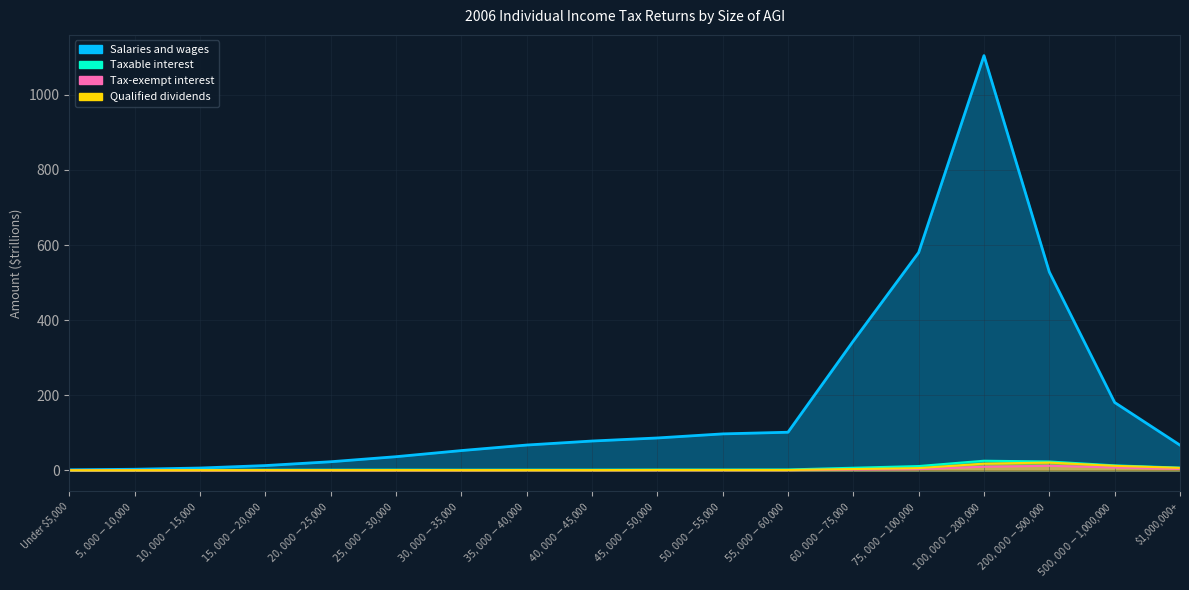

Reading right to left, list all the values displayed in this chart.

Salaries and wages: $1,000,000+=67.0	$500,000-$1,000,000=180.7	$200,000-$500,000=528.1	$100,000-$200,000=1104.4	$75,000-$100,000=580.1	$60,000-$75,000=344.4	$55,000-$60,000=101.4	$50,000-$55,000=97.0	$45,000-$50,000=86.1	$40,000-$45,000=78.0	$35,000-$40,000=67.3	$30,000-$35,000=52.6	$25,000-$30,000=36.3	$20,000-$25,000=22.8	$15,000-$20,000=12.6	$10,000-$15,000=6.1	$5,000-$10,000=2.8	Under $5,000=1.4
Taxable interest: $1,000,000+=7.1	$500,000-$1,000,000=13.1	$200,000-$500,000=23.5	$100,000-$200,000=25.5	$75,000-$100,000=11.3	$60,000-$75,000=6.8	$55,000-$60,000=2.2	$50,000-$55,000=1.9	$45,000-$50,000=1.9	$40,000-$45,000=1.7	$35,000-$40,000=1.6	$30,000-$35,000=1.5	$25,000-$30,000=1.7	$20,000-$25,000=1.6	$15,000-$20,000=1.5	$10,000-$15,000=1.3	$5,000-$10,000=0.6	Under $5,000=0.4
Tax-exempt interest: $1,000,000+=3.7	$500,000-$1,000,000=7.4	$200,000-$500,000=12.0	$100,000-$200,000=9.5	$75,000-$100,000=3.0	$60,000-$75,000=1.9	$55,000-$60,000=0.6	$50,000-$55,000=0.6	$45,000-$50,000=0.6	$40,000-$45,000=0.6	$35,000-$40,000=0.6	$30,000-$35,000=0.4	$25,000-$30,000=0.4	$20,000-$25,000=0.4	$15,000-$20,000=0.2	$10,000-$15,000=0.2	$5,000-$10,000=0.3	Under $5,000=0.0
Qualified dividends: $1,000,000+=6.5	$500,000-$1,000,000=12.0	$200,000-$500,000=20.6	$100,000-$200,000=17.8	$75,000-$100,000=5.9	$60,000-$75,000=3.3	$55,000-$60,000=0.9	$50,000-$55,000=0.9	$45,000-$50,000=0.9	$40,000-$45,000=0.6	$35,000-$40,000=0.6	$30,000-$35,000=0.5	$25,000-$30,000=0.6	$20,000-$25,000=0.5	$15,000-$20,000=0.6	$10,000-$15,000=0.4	$5,000-$10,000=0.2	Under $5,000=0.1